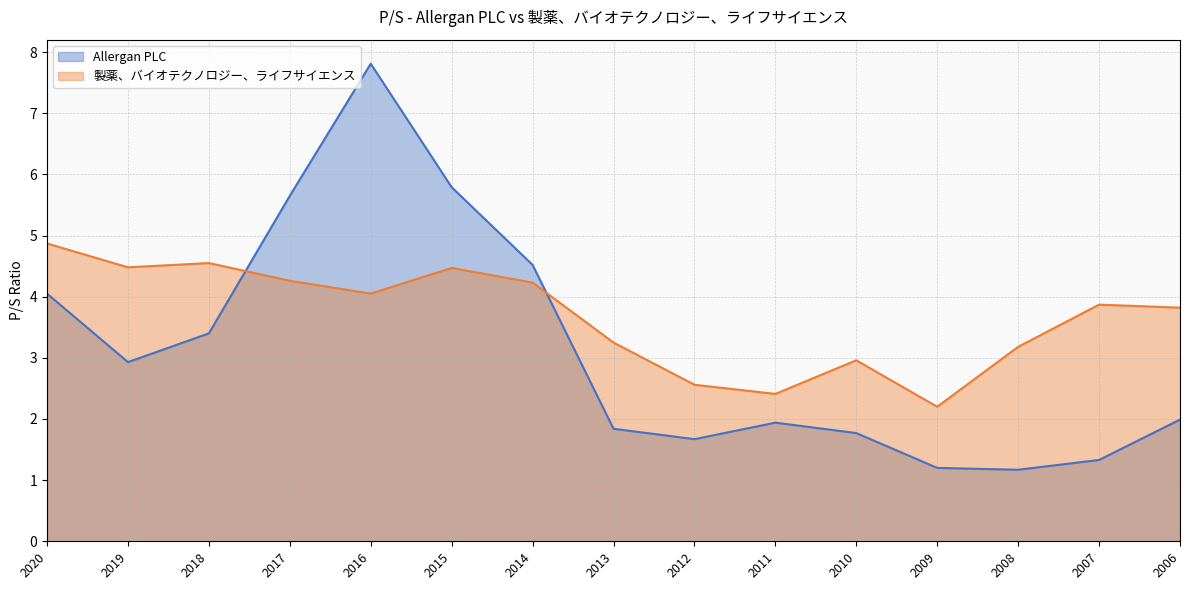

Between 2012 and 2009, which series saw the biggest shift?

Allergan PLC